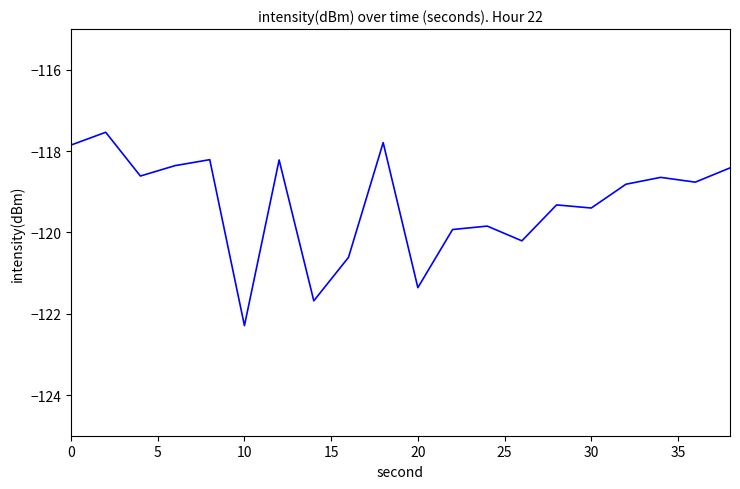

What is the maximum value shown in the chart?

-117.5